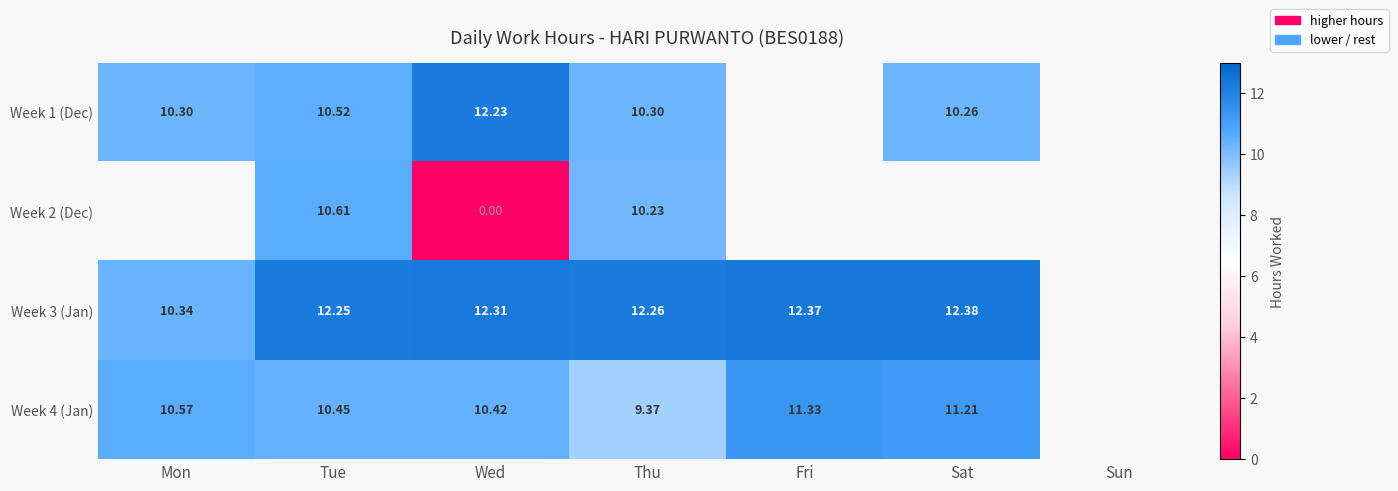

Is the value of Week 3 (Jan) at Mon greater than the value of Week 1 (Dec) at Sat?

Yes